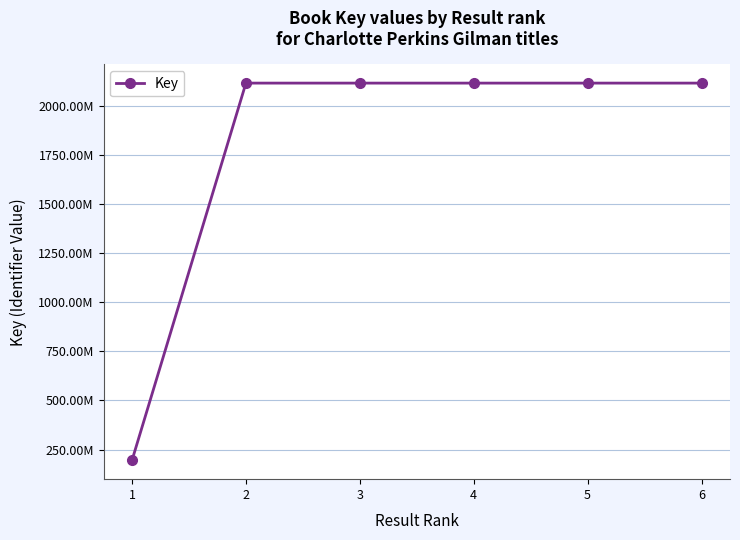

What is the minimum value shown in the chart?

194953115